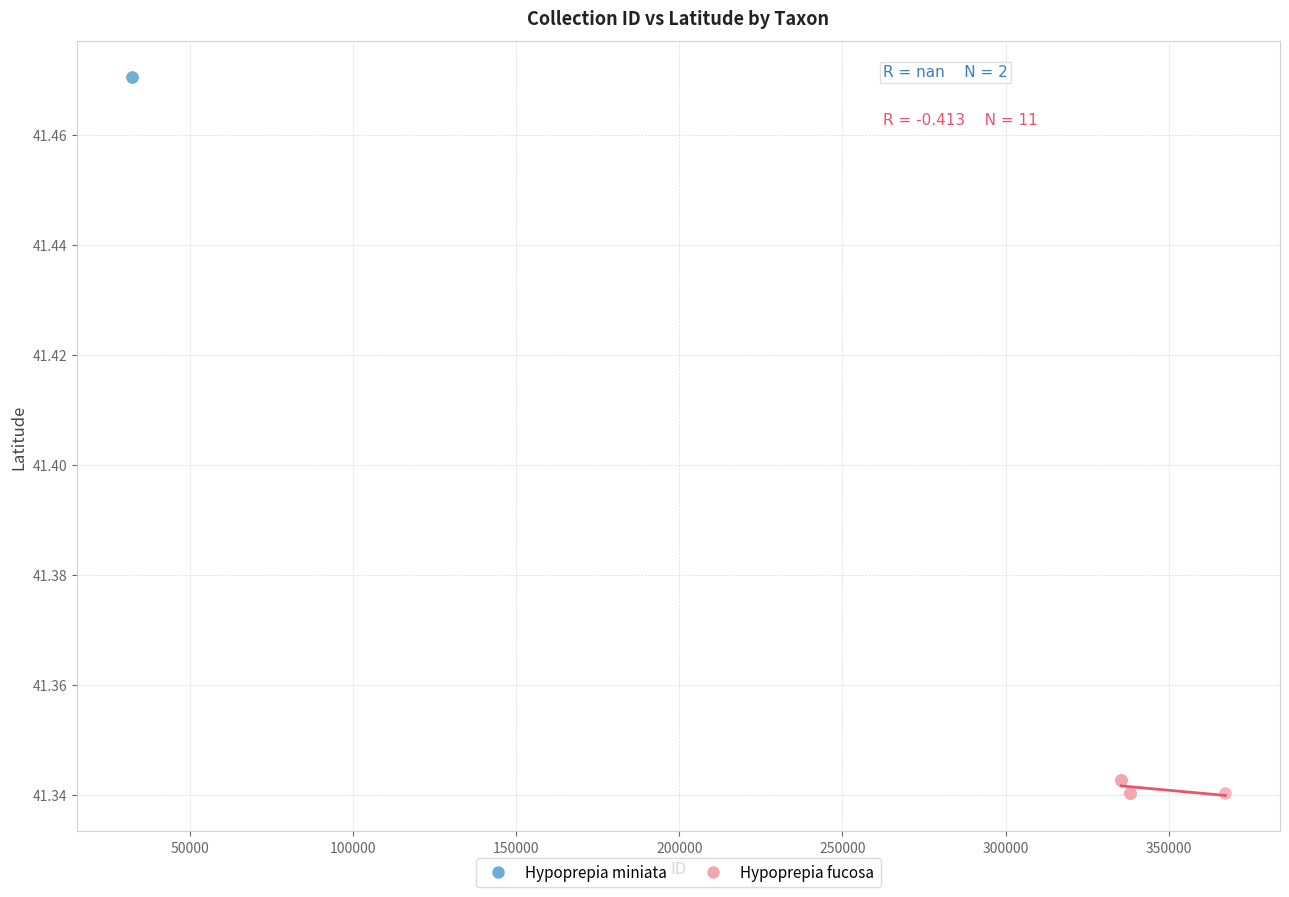

What are all the series names shown in the legend?

Hypoprepia miniata, Hypoprepia fucosa